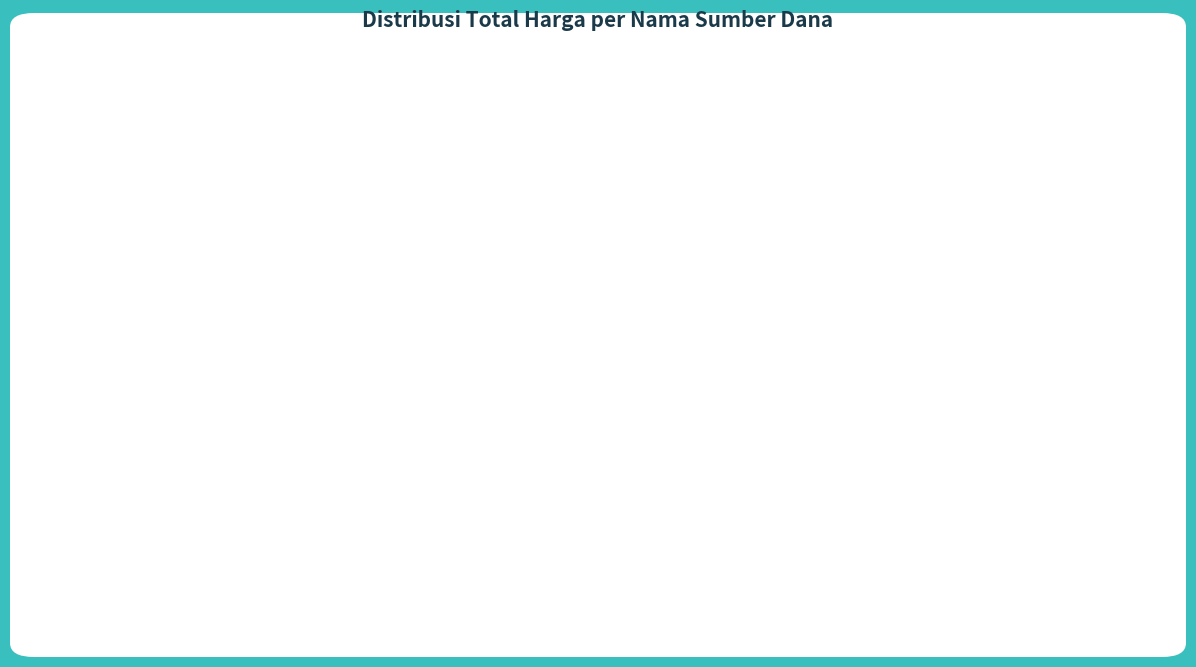

Does any single category account for the majority?

Yes